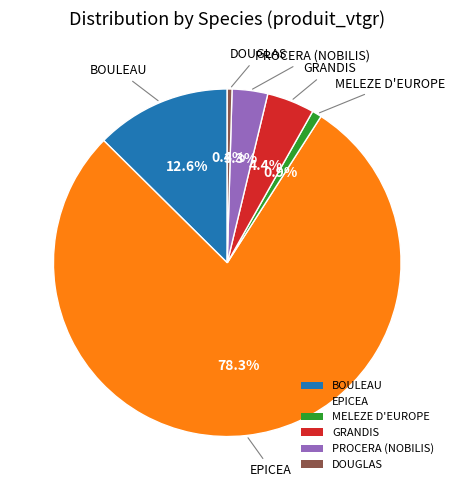

Do BOULEAU and EPICEA together represent more than half of the pie?

Yes